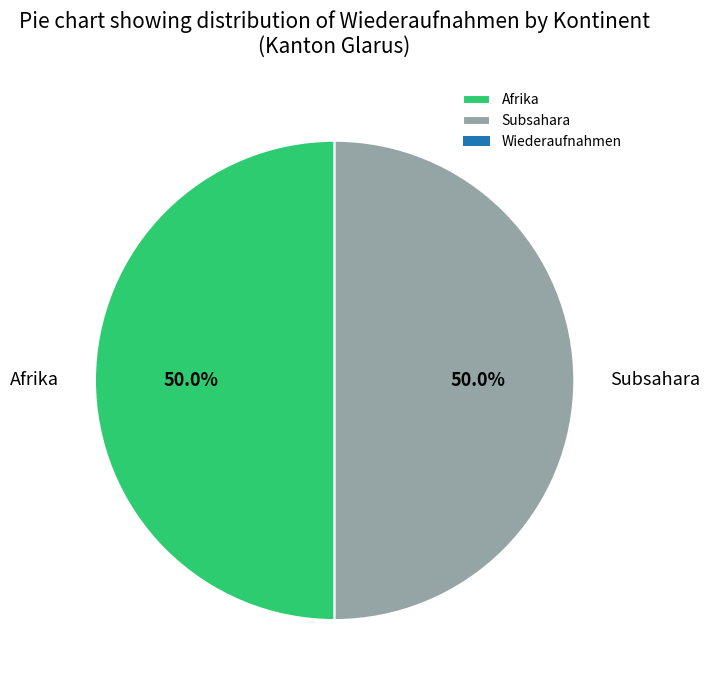

Is the sum of Subsahara and Afrika greater than half?

Yes